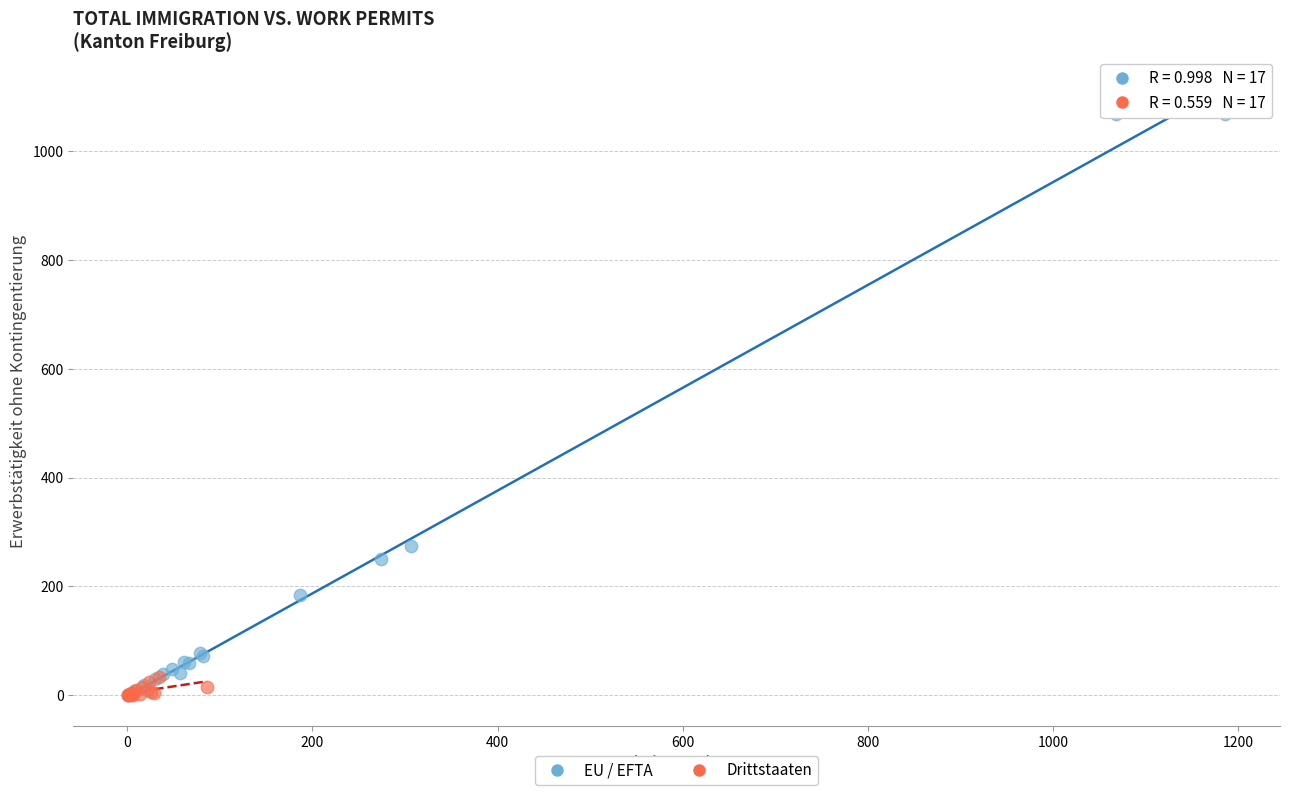

Which series has the largest Y range (max minus min)?

EU / EFTA